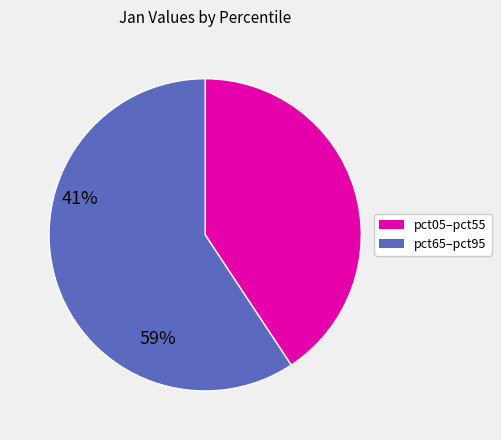

Does any single category account for the majority?

Yes